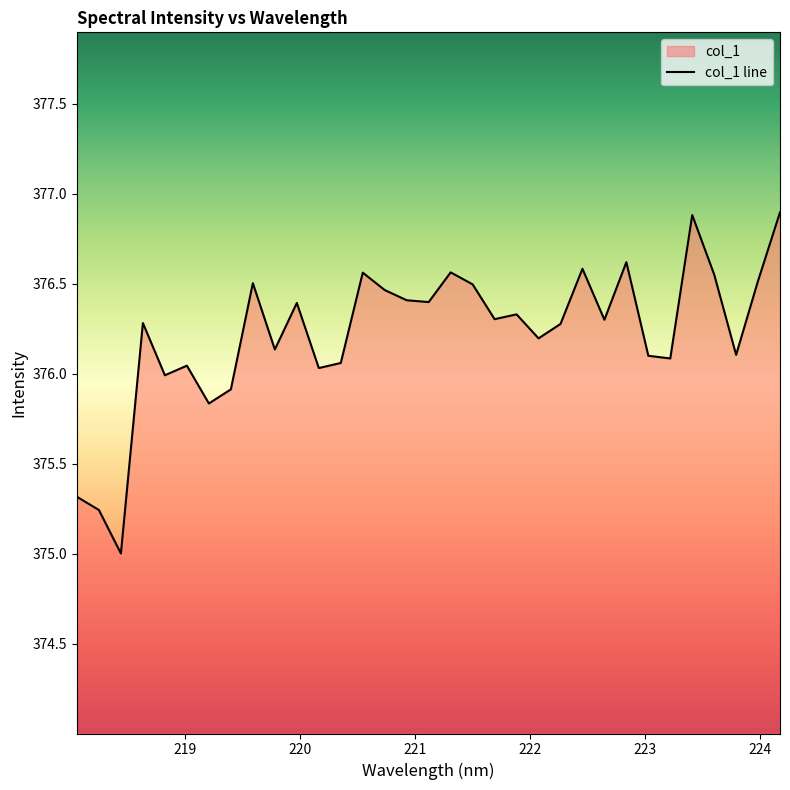

True or false: the data shows 376.5 at 223.9802.

True